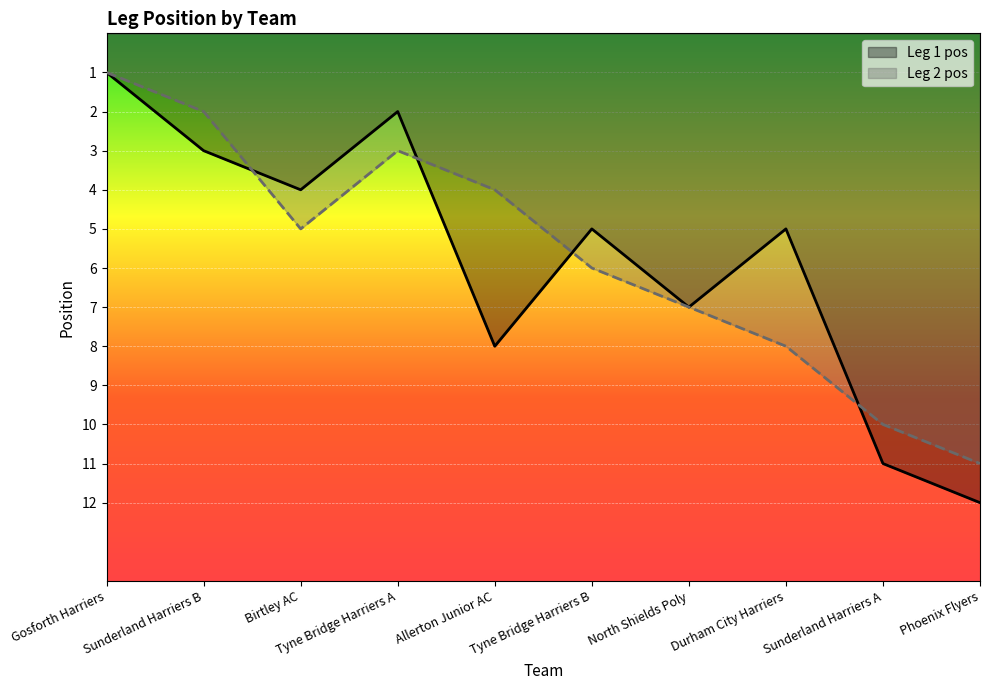

What is the average value of the Leg 1 pos series?

6